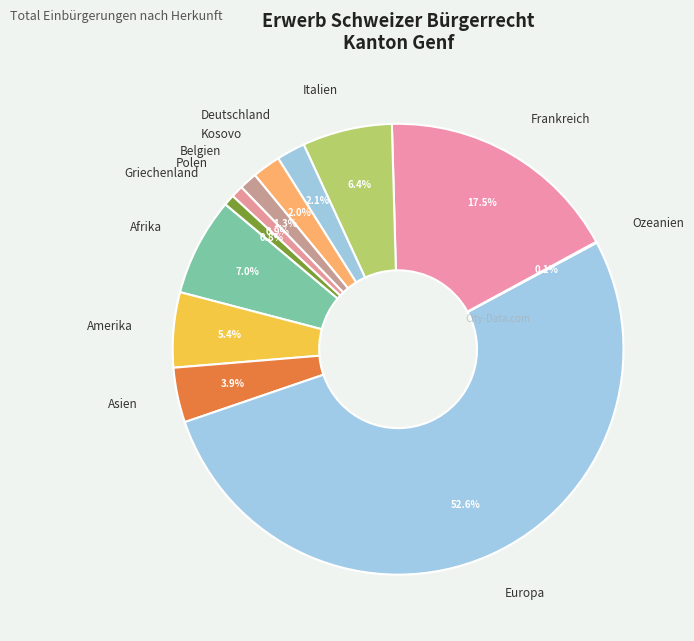

Is it true that Belgien is 1% of the pie?

True